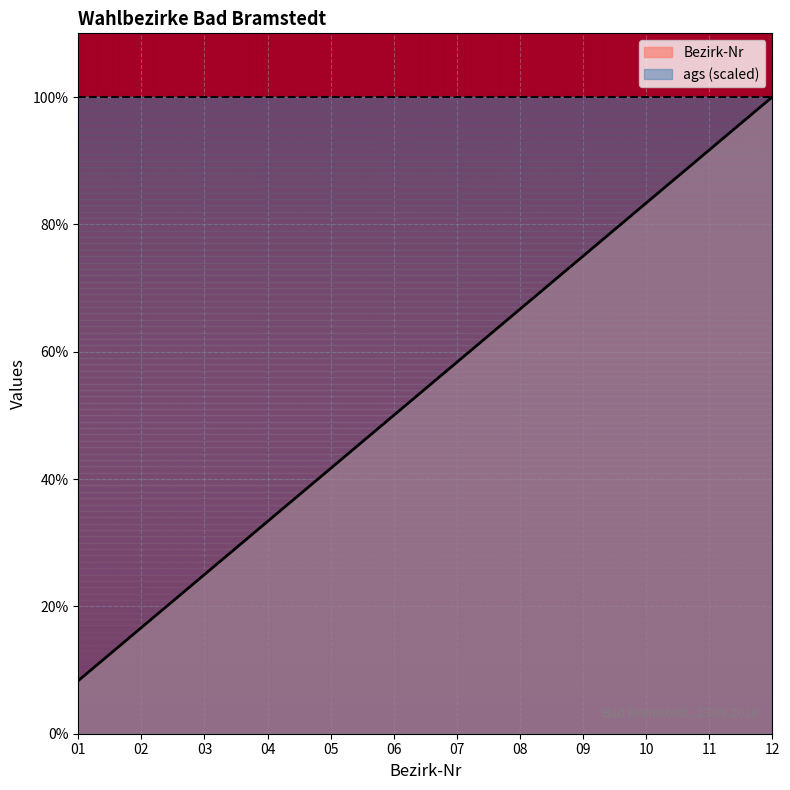

The value at 06 is 0.7. True or false?

False